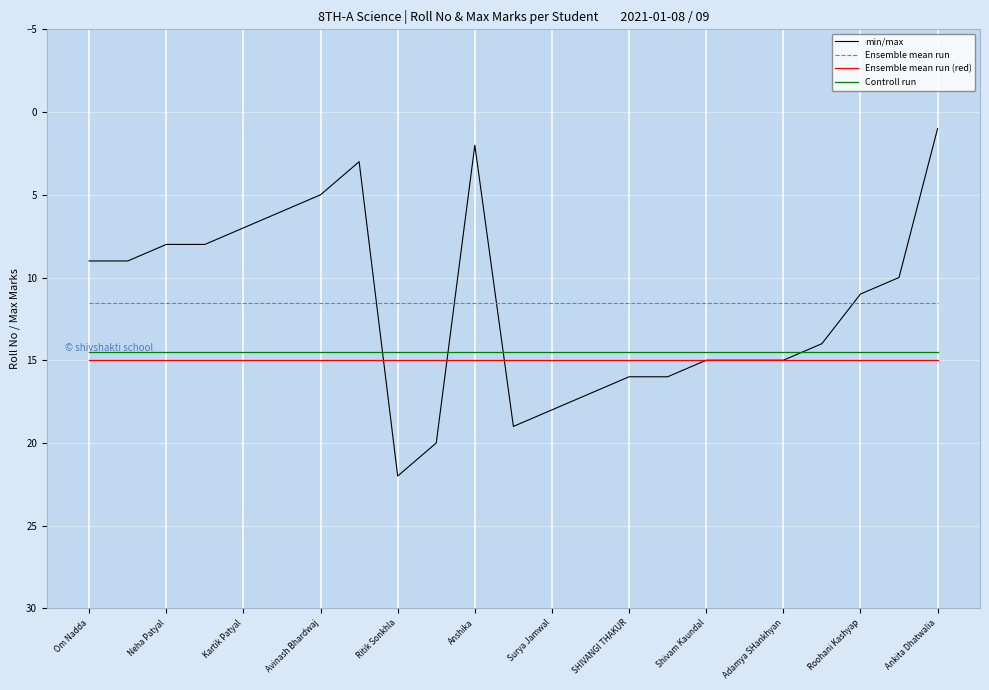

What is the smallest value displayed?

1.0